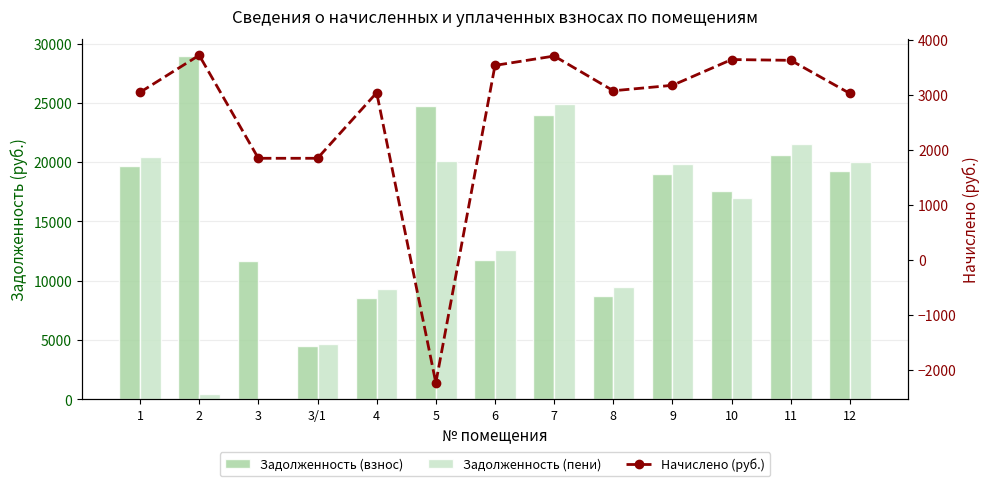

True or false: Задолженность (взнос) has a value of 11715.4 at 6.

True